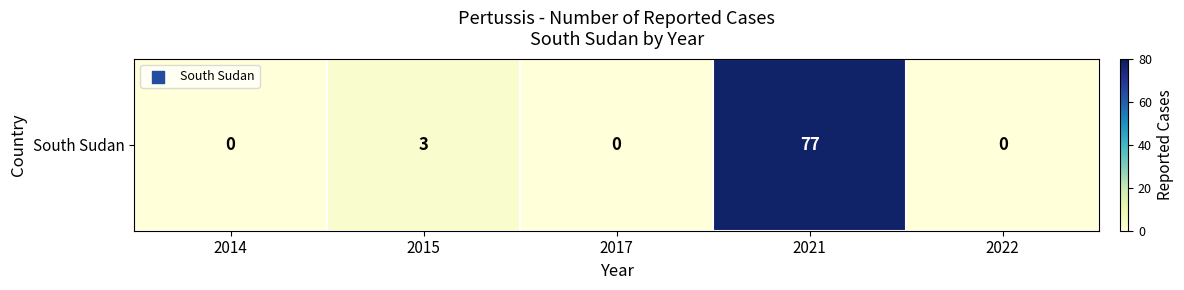

What is the change in value from 2014 to 2021?

+77